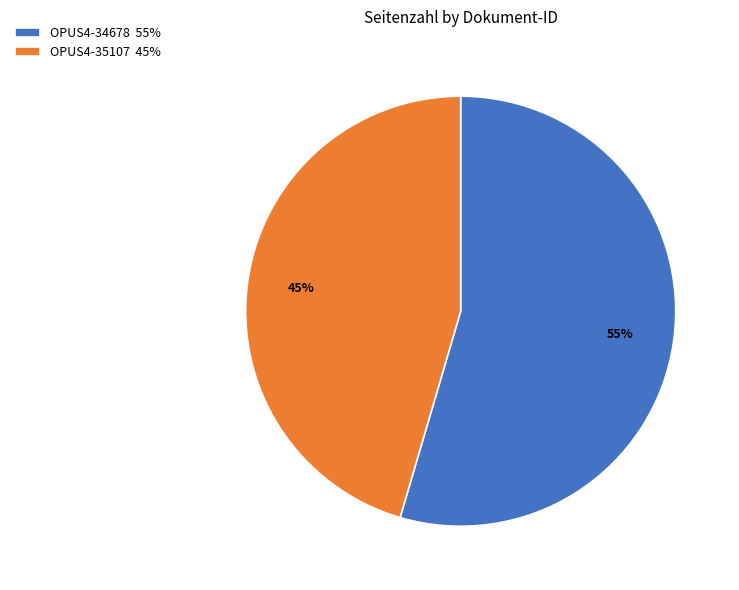

How many segments does this pie chart have?

2